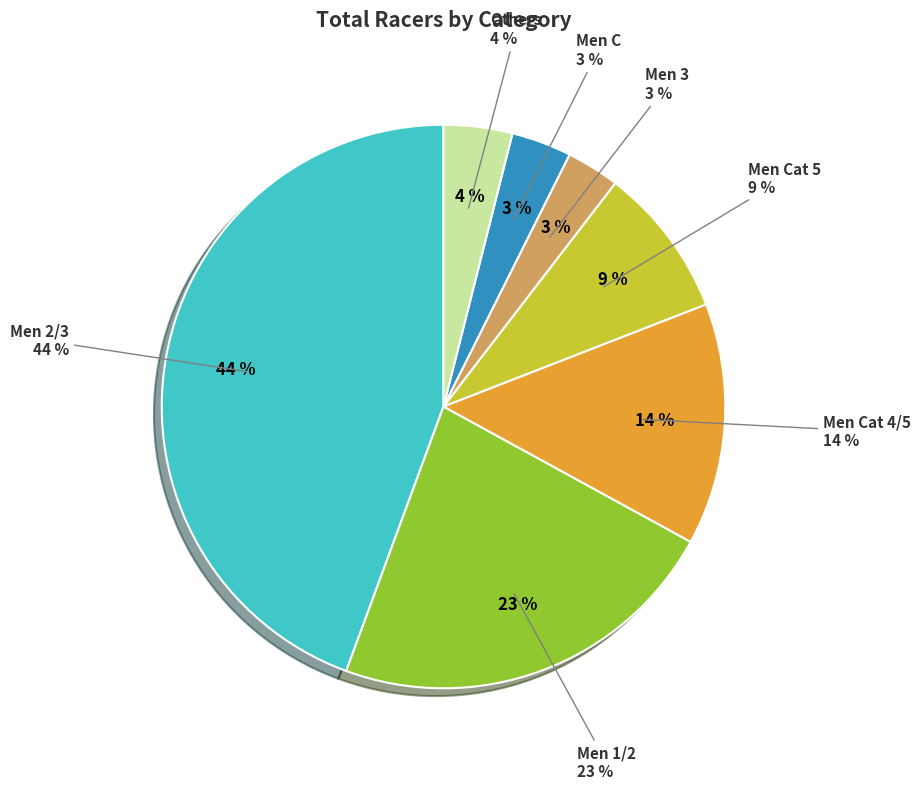

Which slice is the largest?

Men 2/3